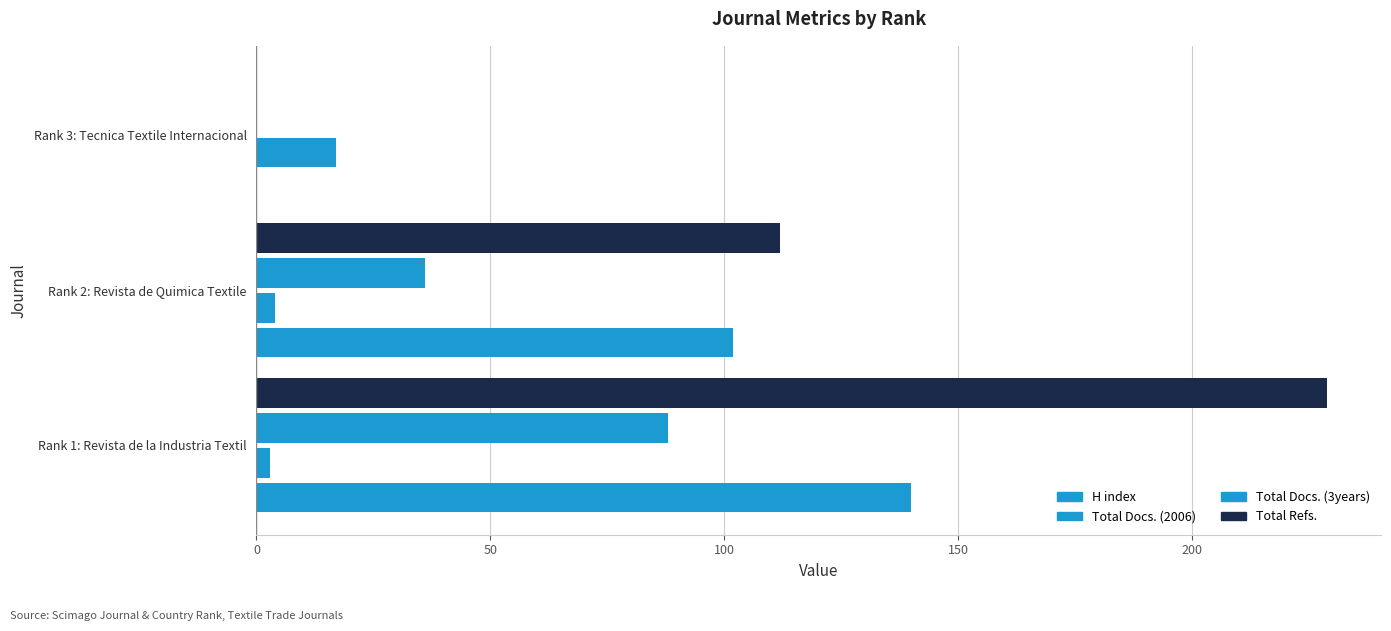

Count the number of categories in the chart.

3